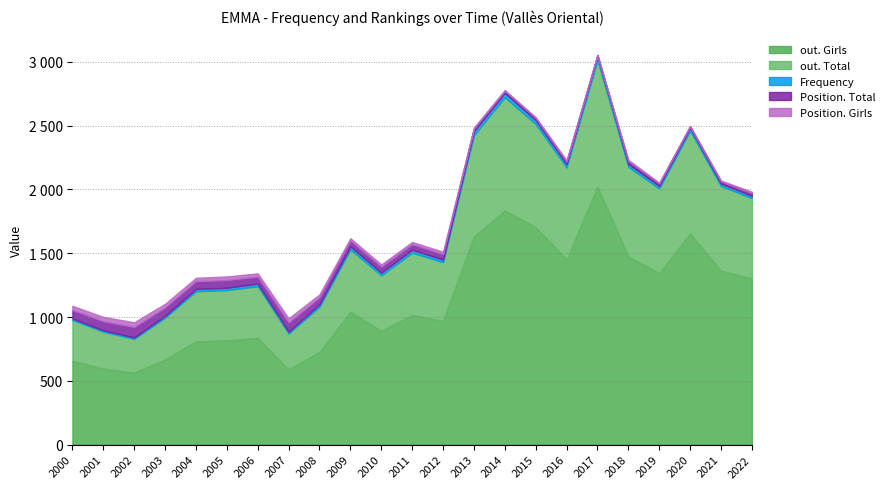

At 2020, list the series in order from largest to smallest.

out. Girls, out. Total, Frequency, Position. Total, Position. Girls